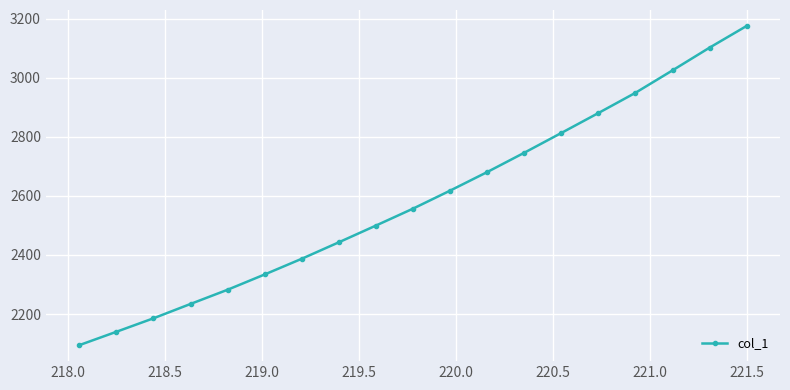

What is the sum of all values?

49146.5